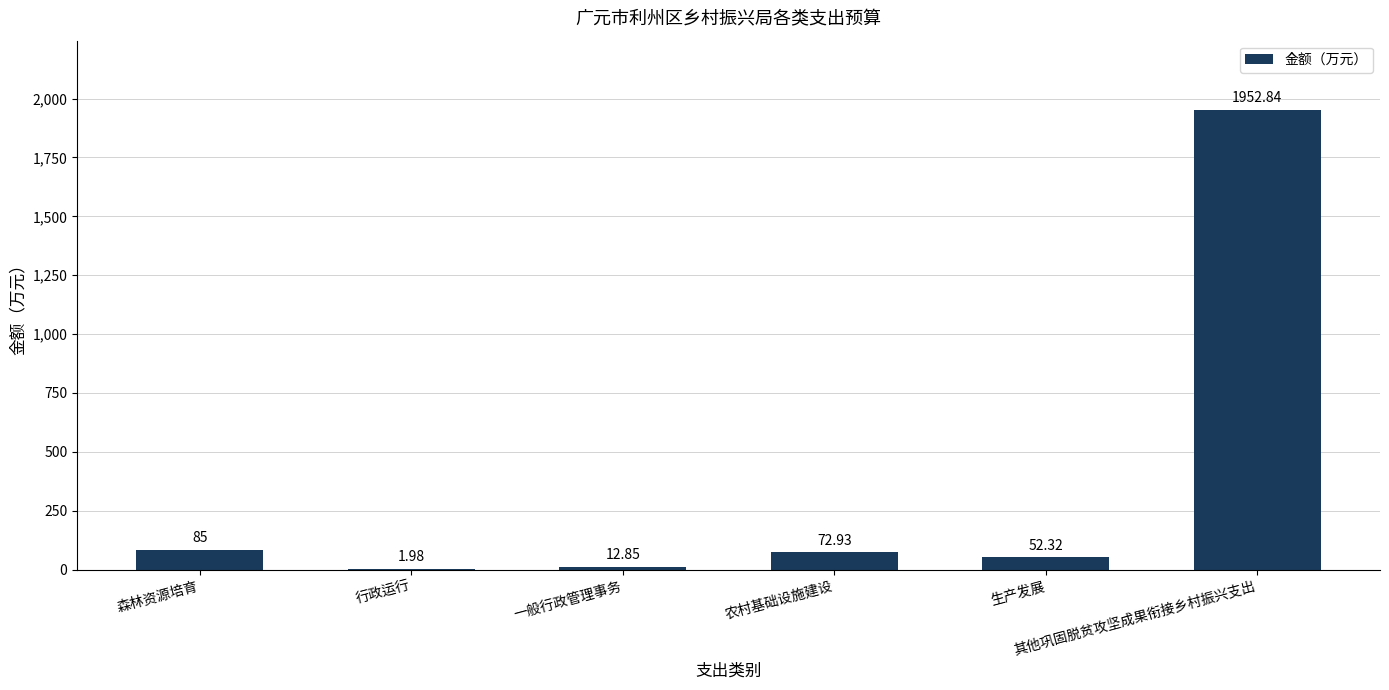

How many data points are above 72?

3